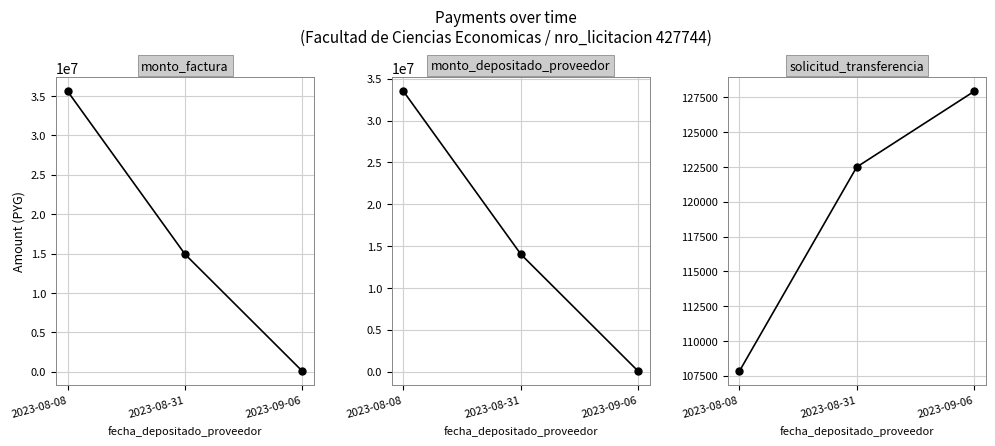

List the labels in order of solicitud_transferencia value, largest first.

2023-09-06, 2023-08-31, 2023-08-08